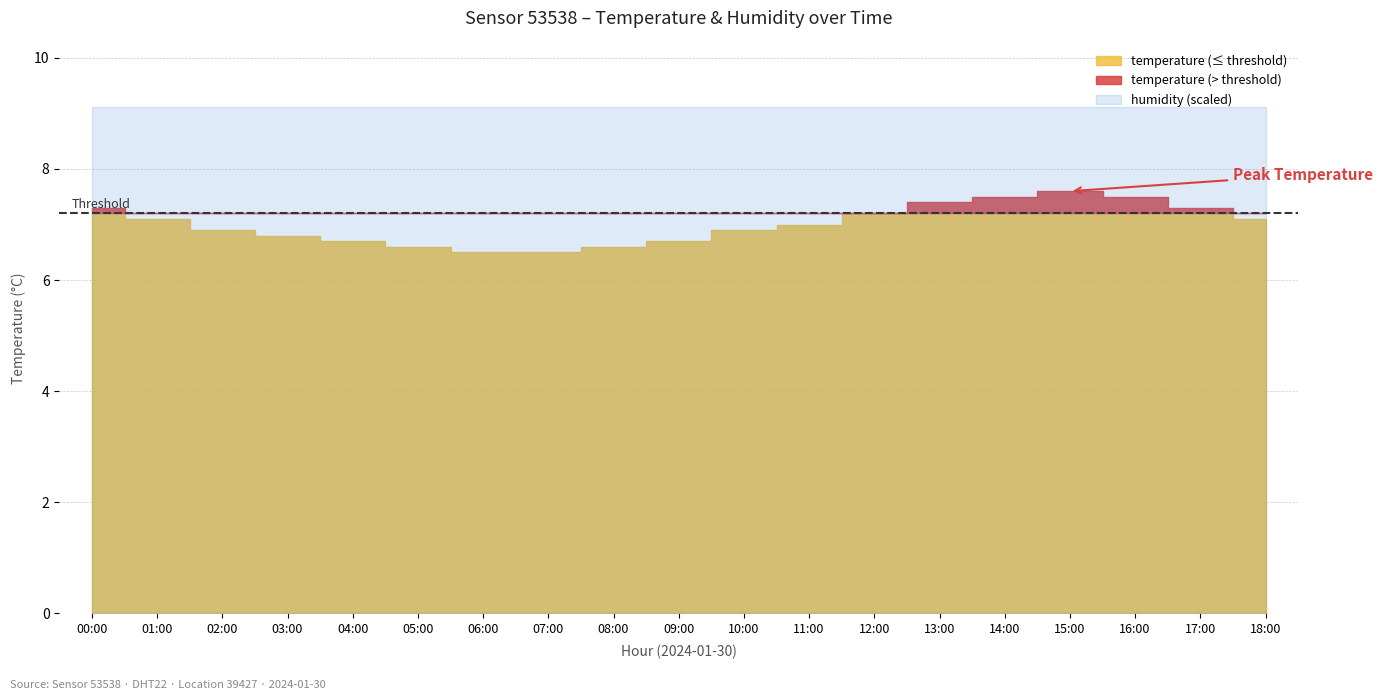

List the series in order of their overall mean, highest first.

humidity, temperature